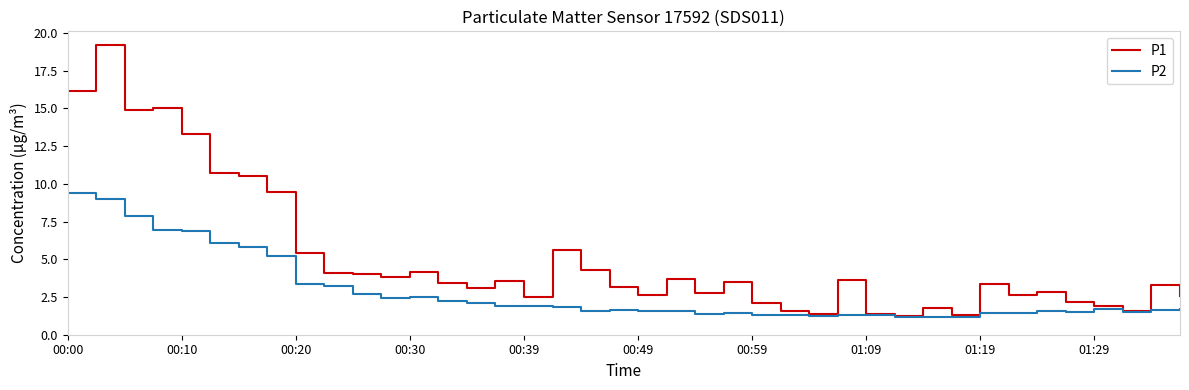

What is the difference between the maximum and minimum values in the P1 series?

17.9